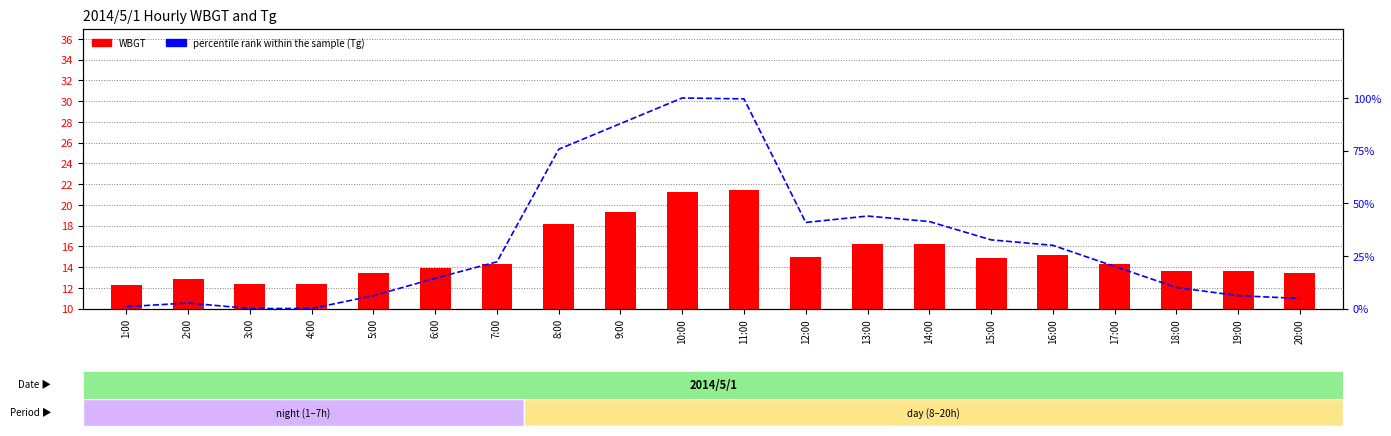

At which label does percentile rank within the sample reach its minimum?

3:00